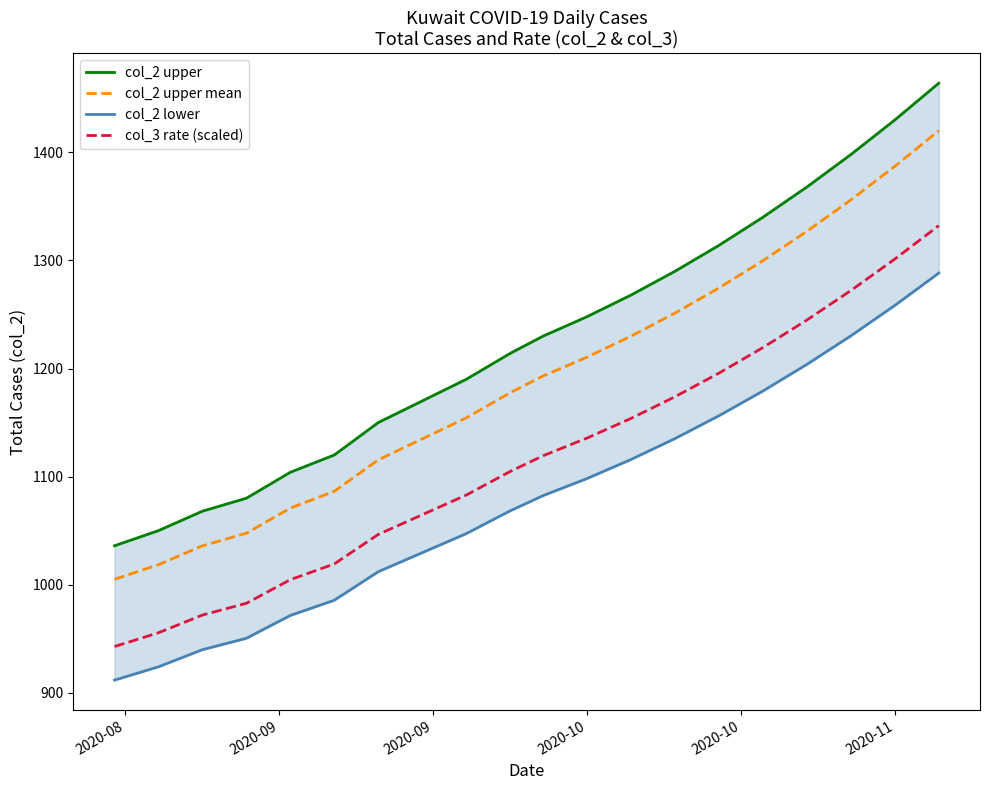

True or false: col_2 upper mean and col_3 rate (scaled) cross at least once.

False